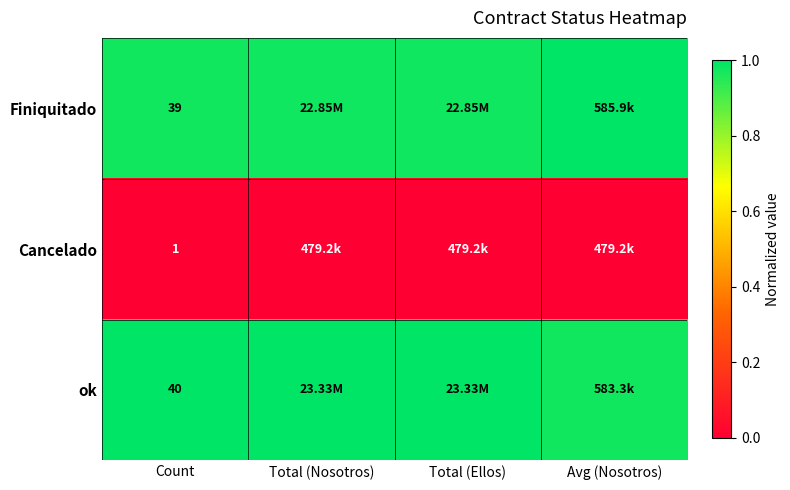

Rank the series at Count from highest to lowest value.

ok, Finiquitado, Cancelado